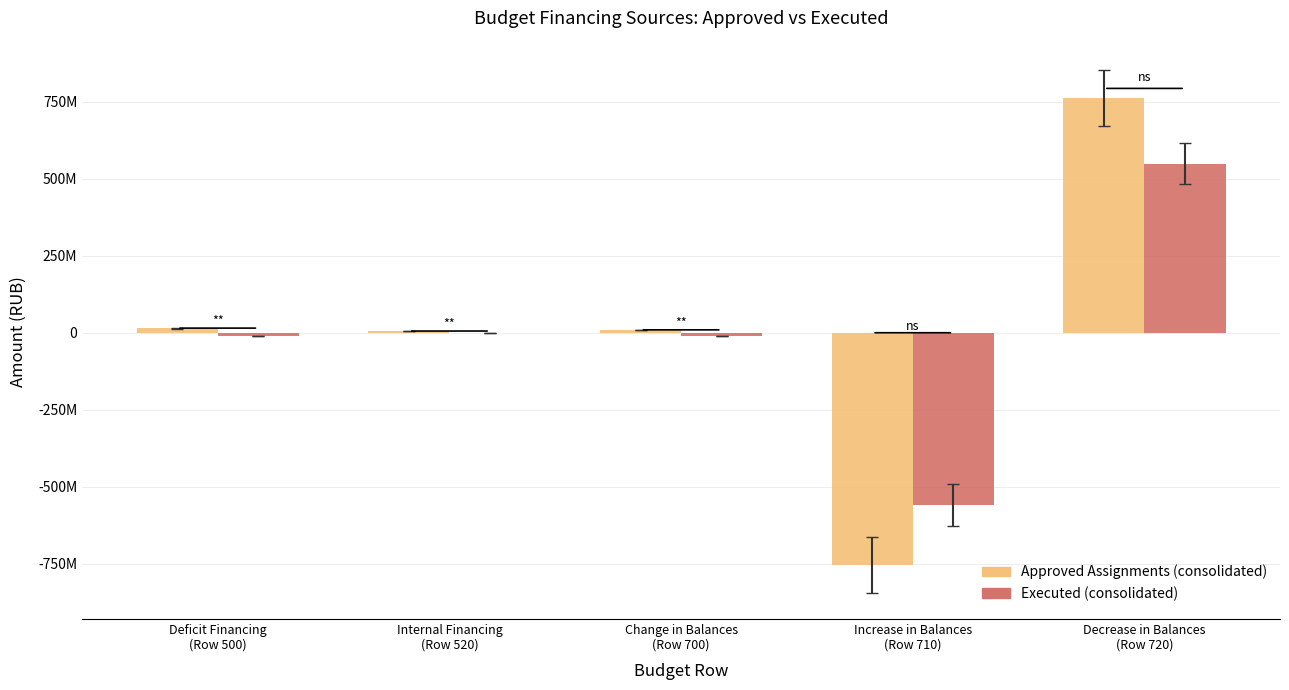

What is the difference between the highest and lowest values at Change in Balances
(Row 700)?

19737061.4